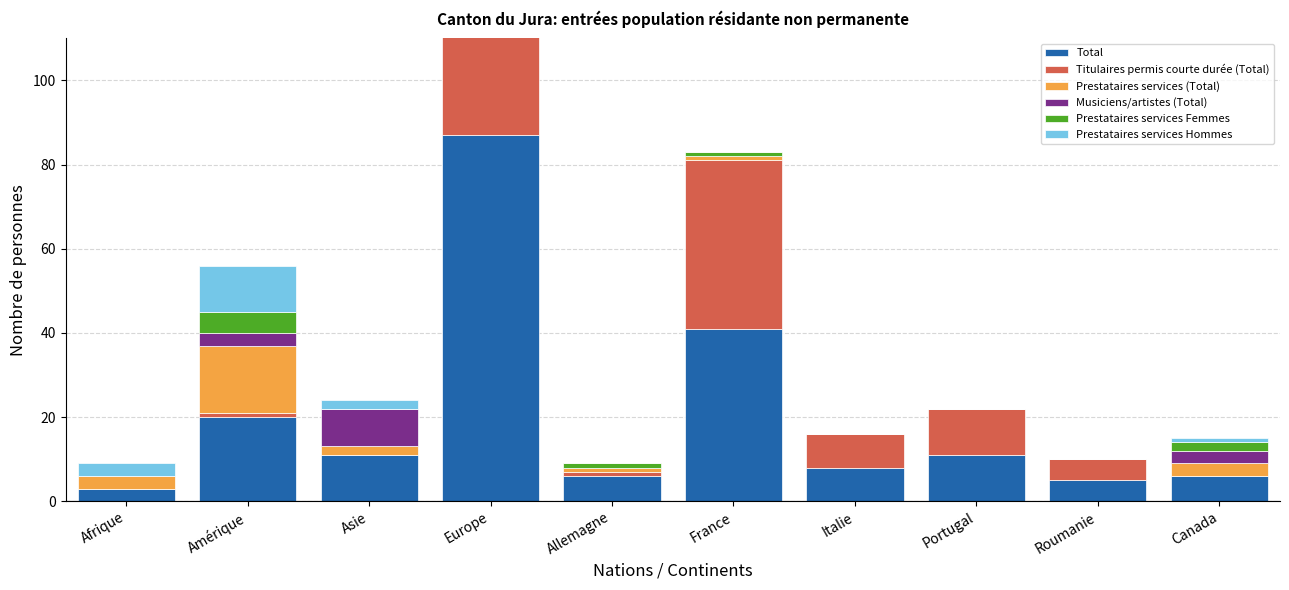

What is the average value of the Total series?

20